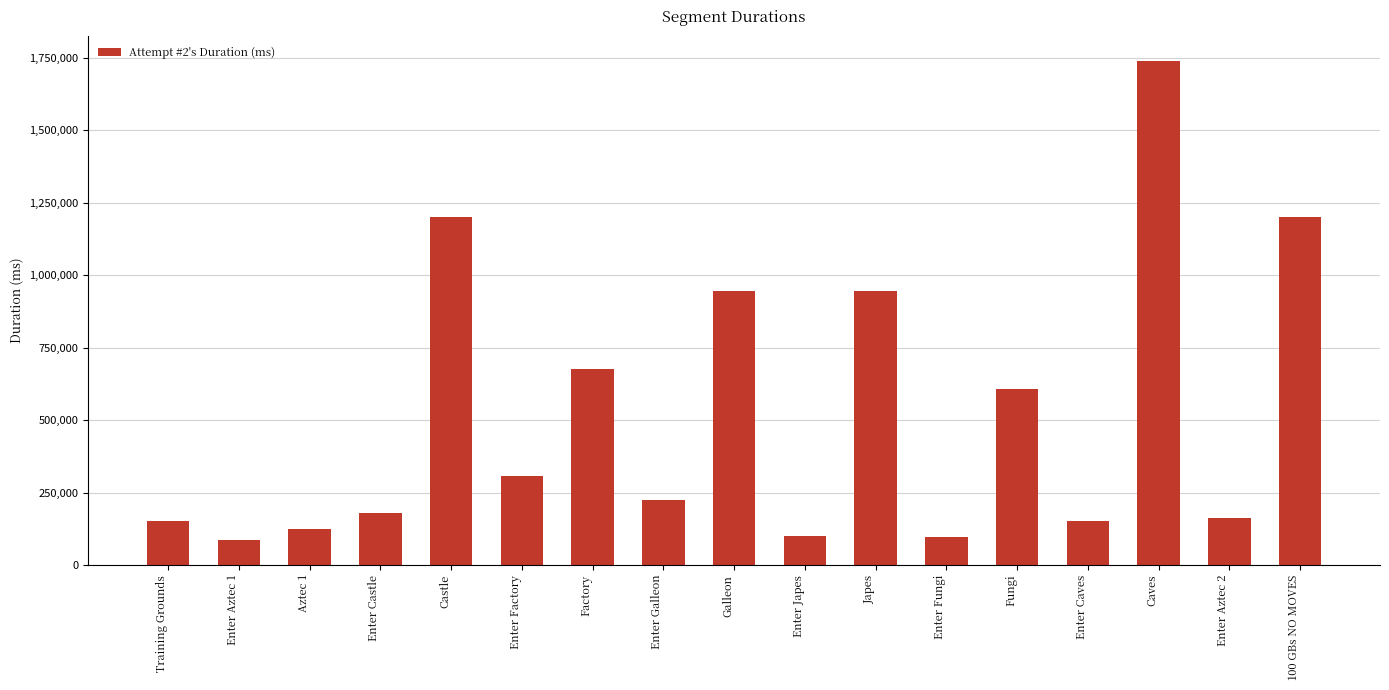

The chart shows a value of 398623 at Enter Factory. True or false?

False